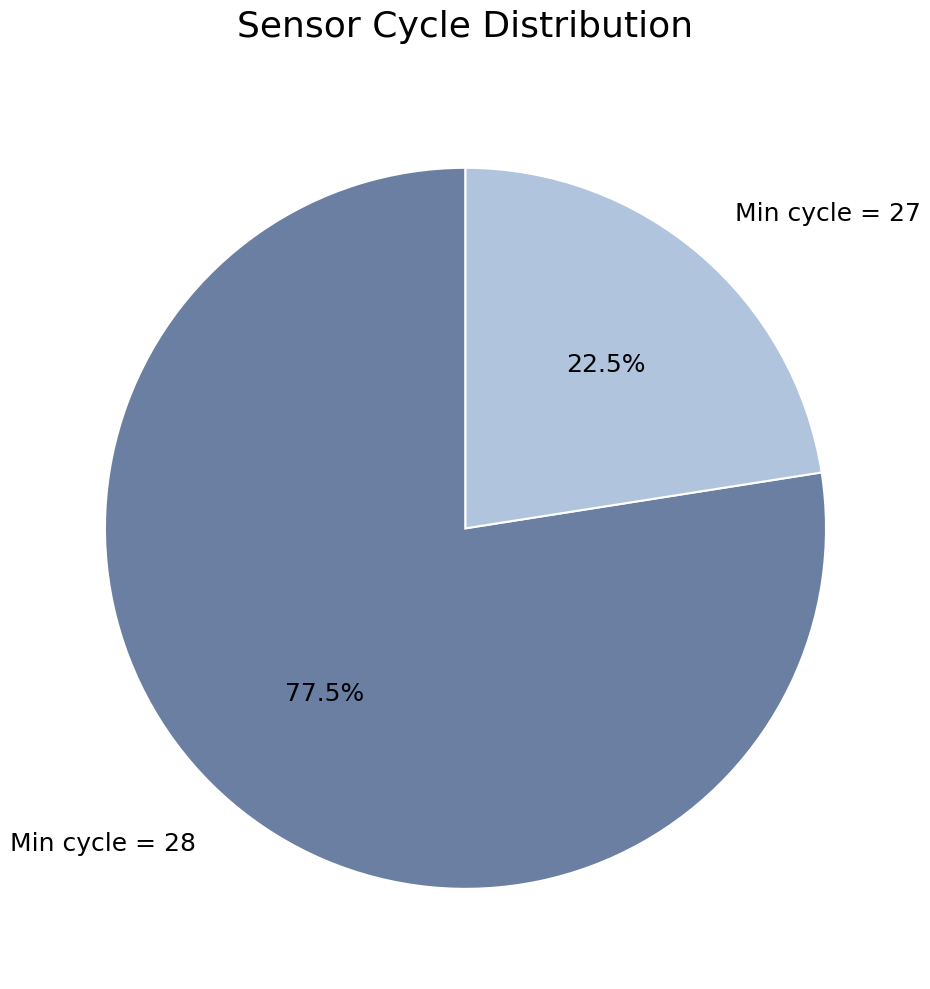

Is there a majority slice in this chart?

Yes